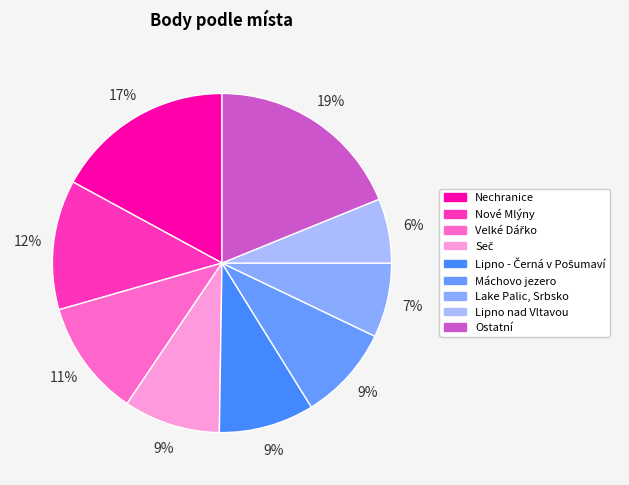

Is there any slice that represents more than half of the pie?

No